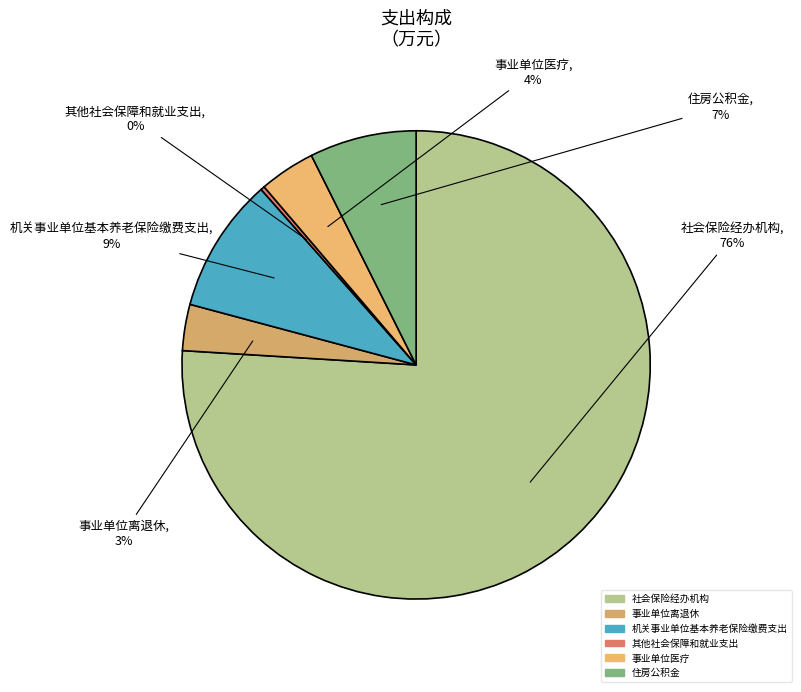

To the nearest percent, what is the combined percentage of 机关事业单位基本养老保险缴费支出 and 事业单位医疗?

13%